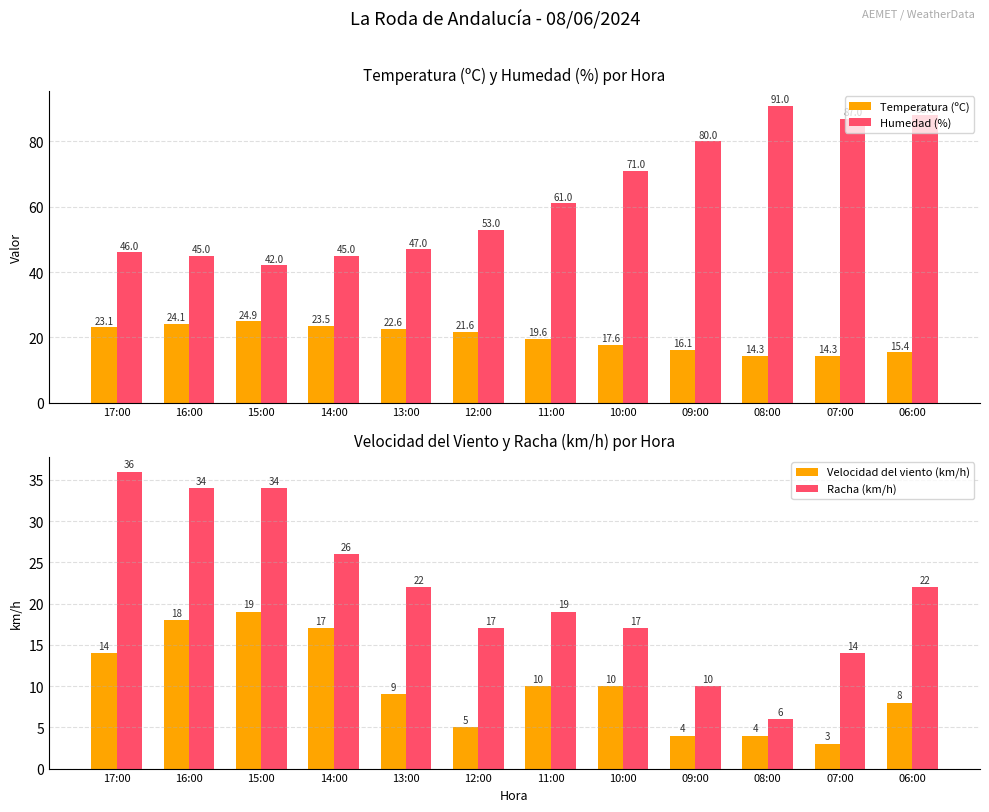

Reading right to left, list all the values displayed in this chart.

Temperatura (ºC): 15.4	14.3	14.3	16.1	17.6	19.6	21.6	22.6	23.5	24.9	24.1	23.1
Humedad (%): 88.0	87.0	91.0	80.0	71.0	61.0	53.0	47.0	45.0	42.0	45.0	46.0
Velocidad del viento (km/h): 8.0	3.0	4.0	4.0	10.0	10.0	5.0	9.0	17.0	19.0	18.0	14.0
Racha (km/h): 22.0	14.0	6.0	10.0	17.0	19.0	17.0	22.0	26.0	34.0	34.0	36.0